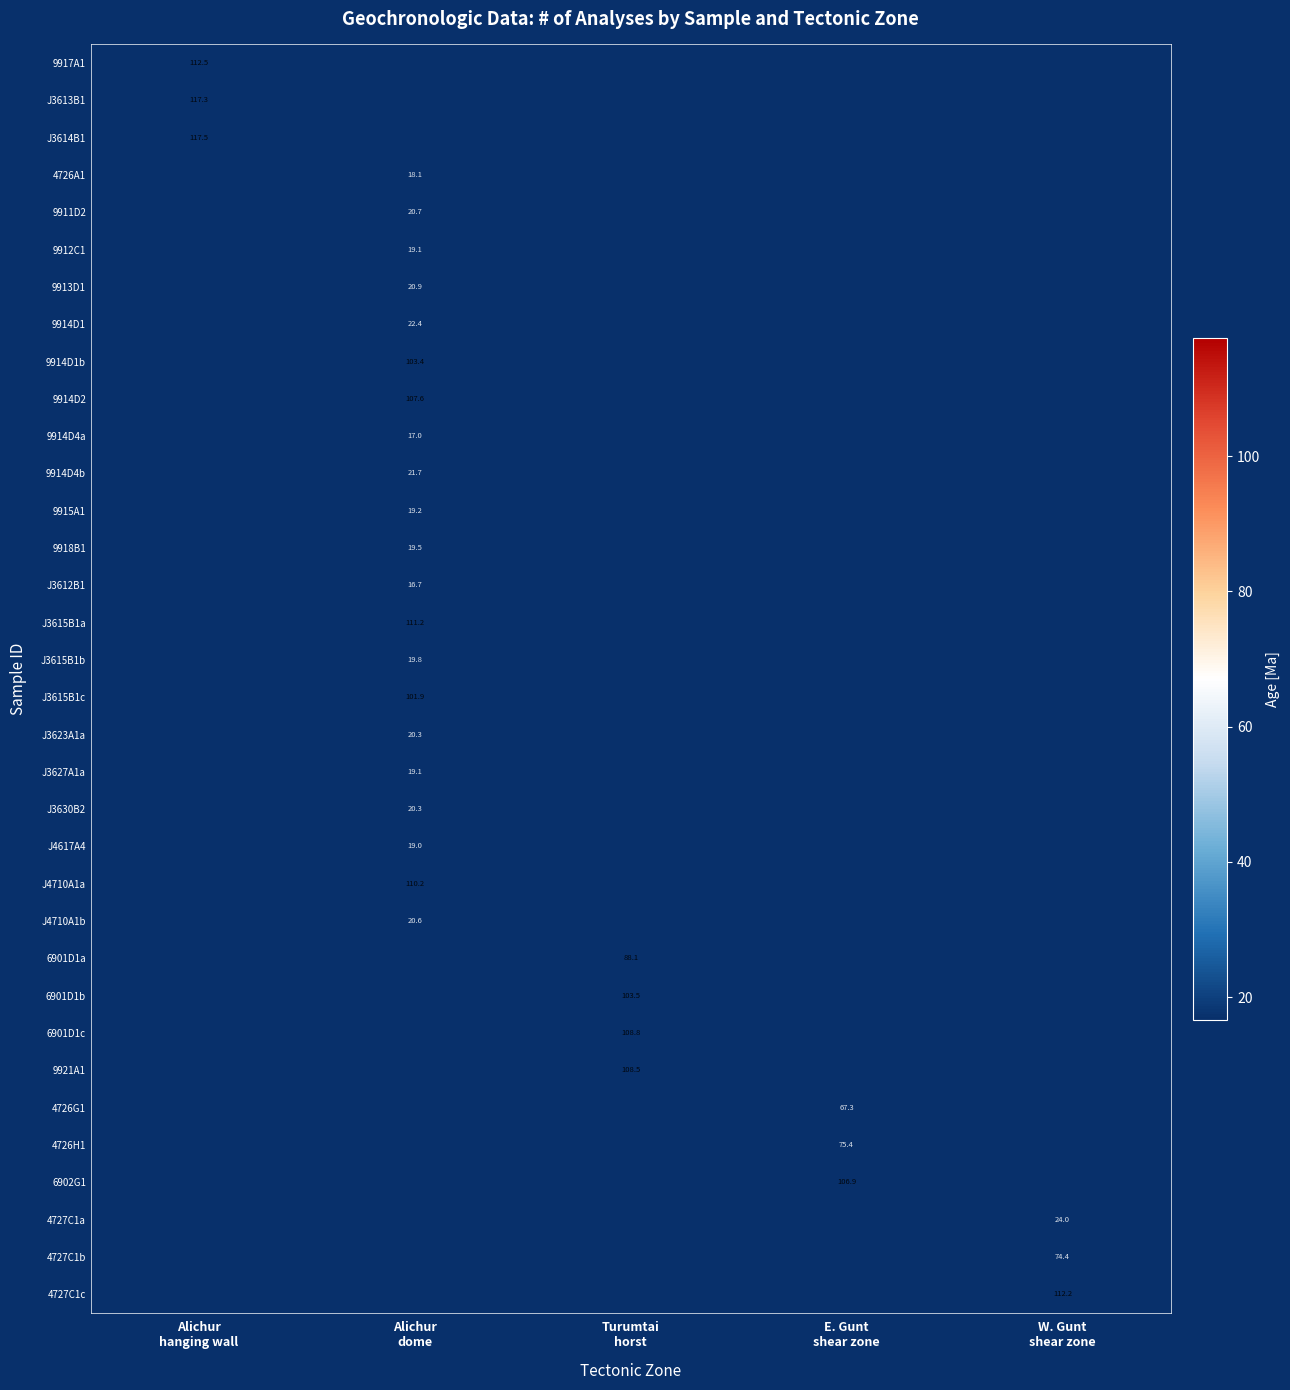

Between E. Gunt
shear zone and Turumtai
horst, which is larger?

Turumtai
horst